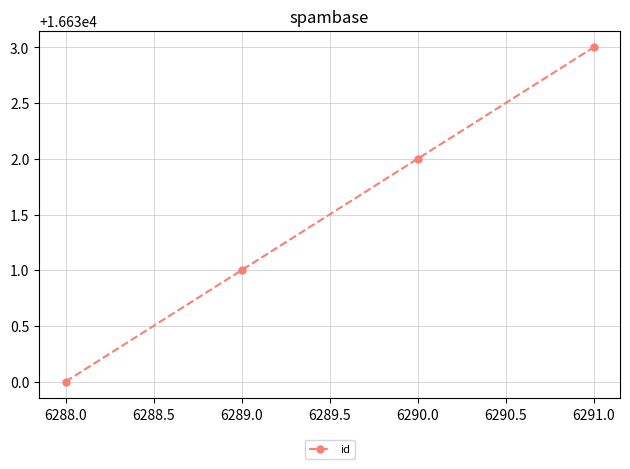

True or false: the data shows 9873 at 6288.0.

False